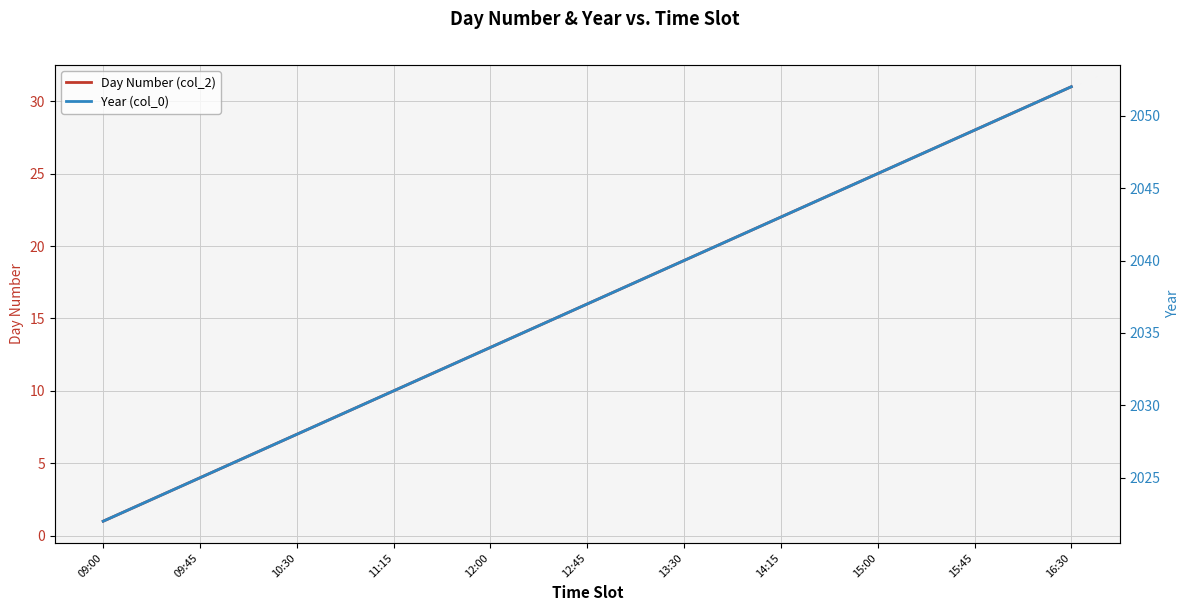

At which label does Day Number (col_2) reach its peak?

16:30